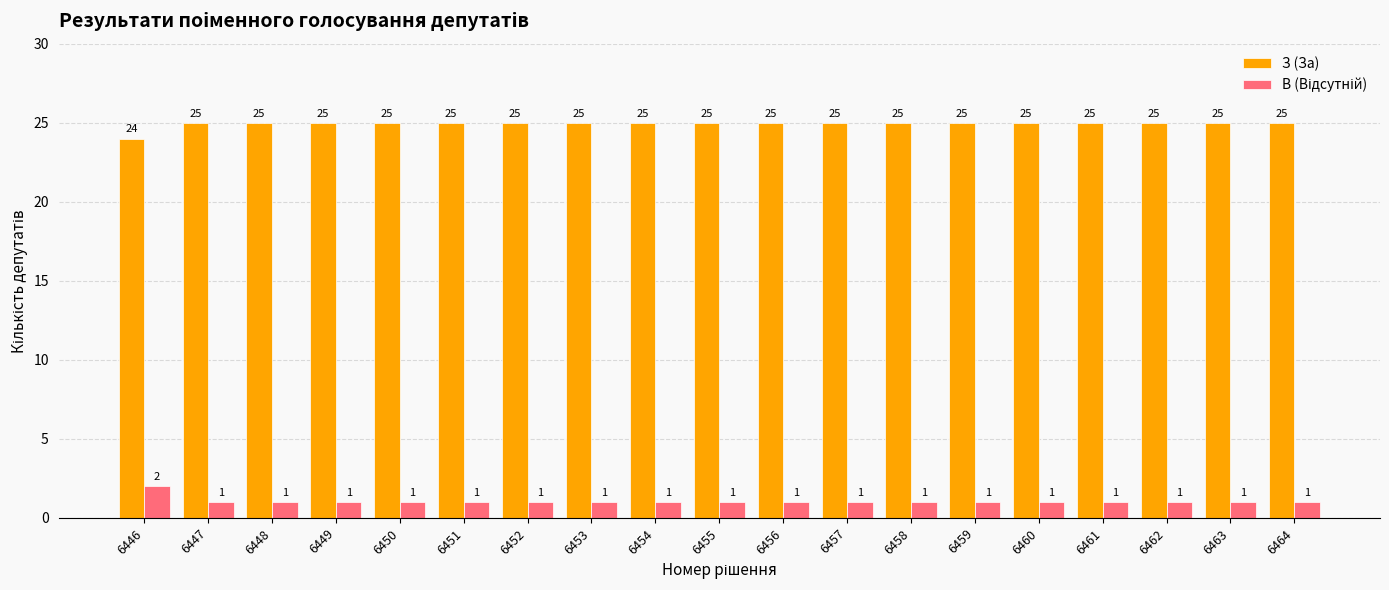

What is the total value across all series at 6459?

26